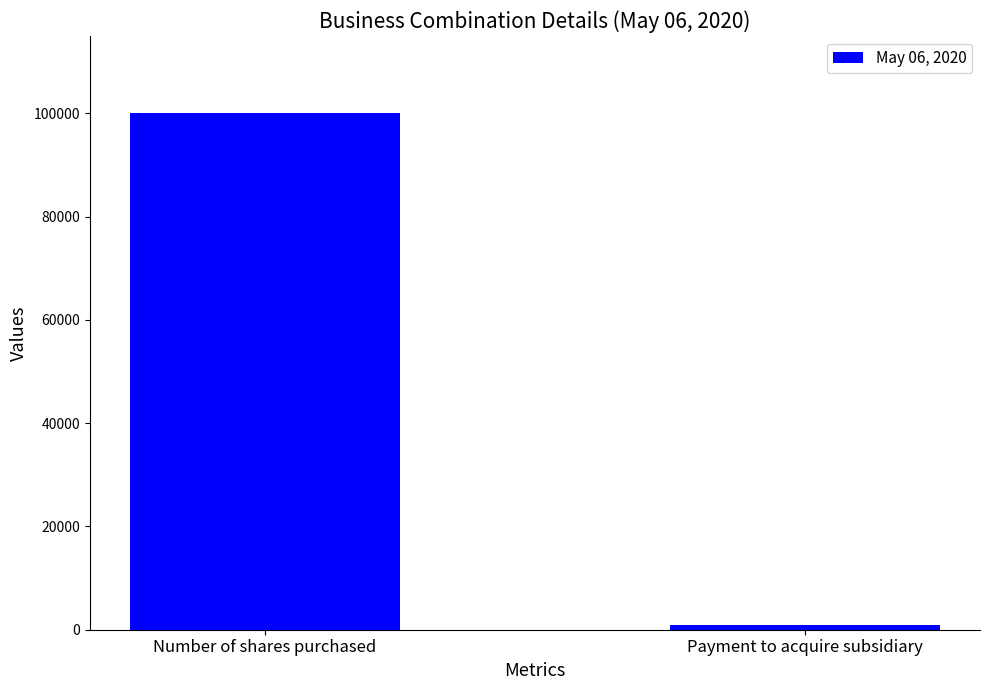

At which category does the chart reach its minimum across all series?

Payment to acquire subsidiary